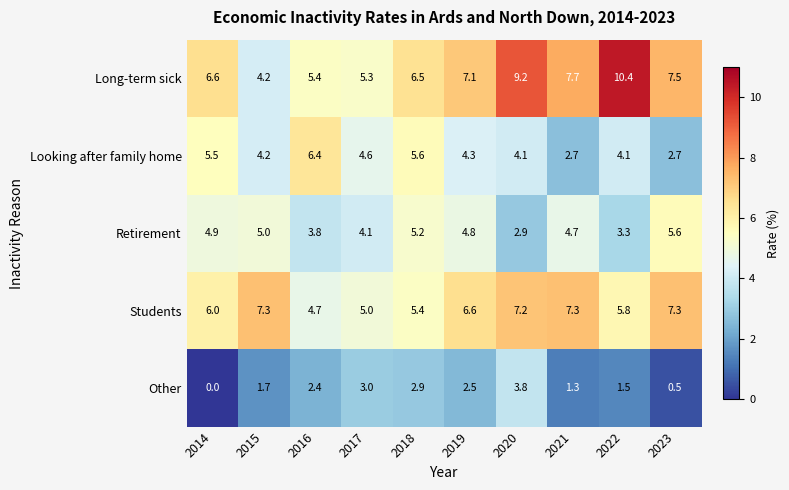

Which series has the largest range (max minus min)?

Long-term sick